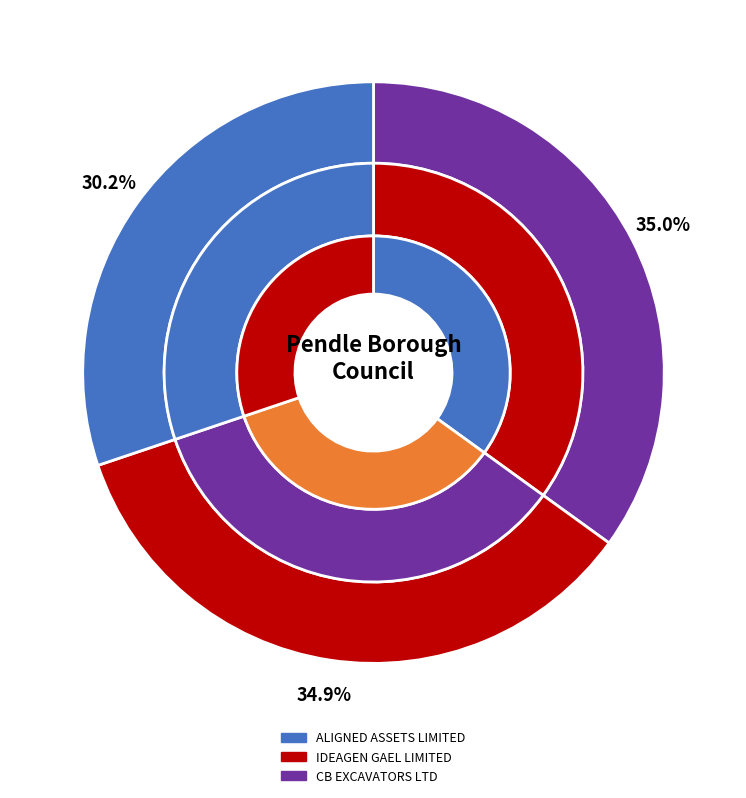

To the nearest percent, what is the average slice percentage?

33%